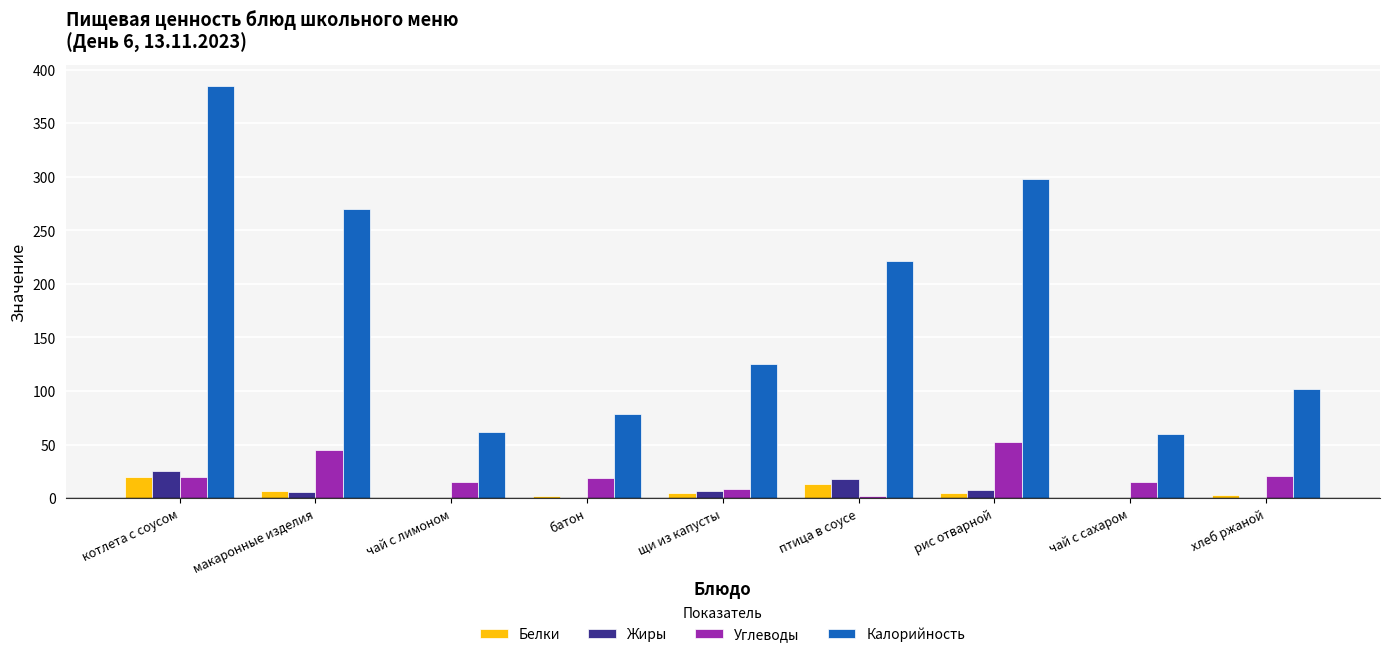

Which series has the largest total across all categories?

Калорийность